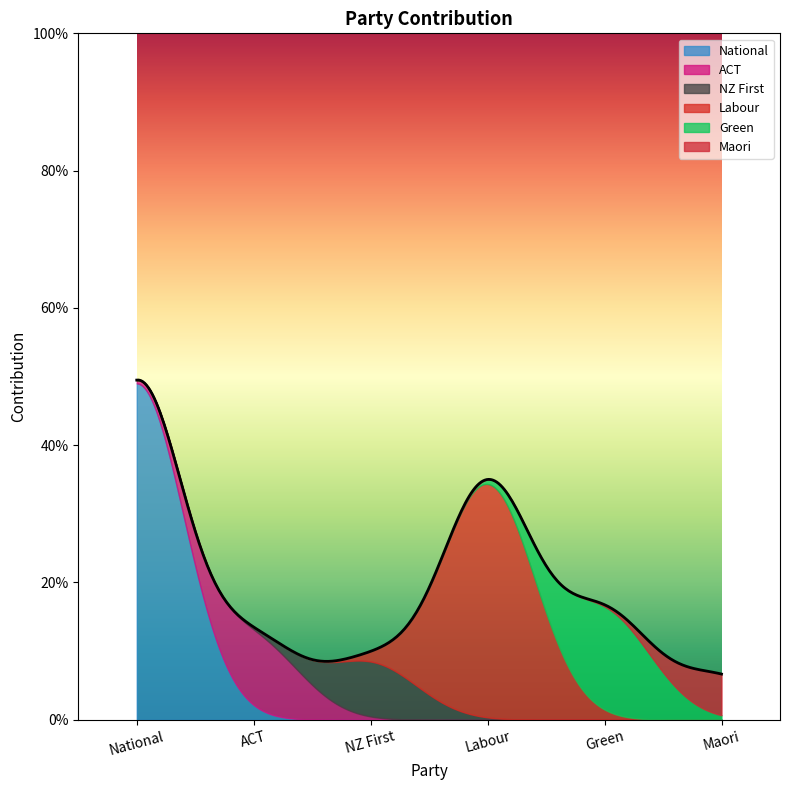

Reading left to right, extract all data points from this chart.

49	11	8	34	15	6